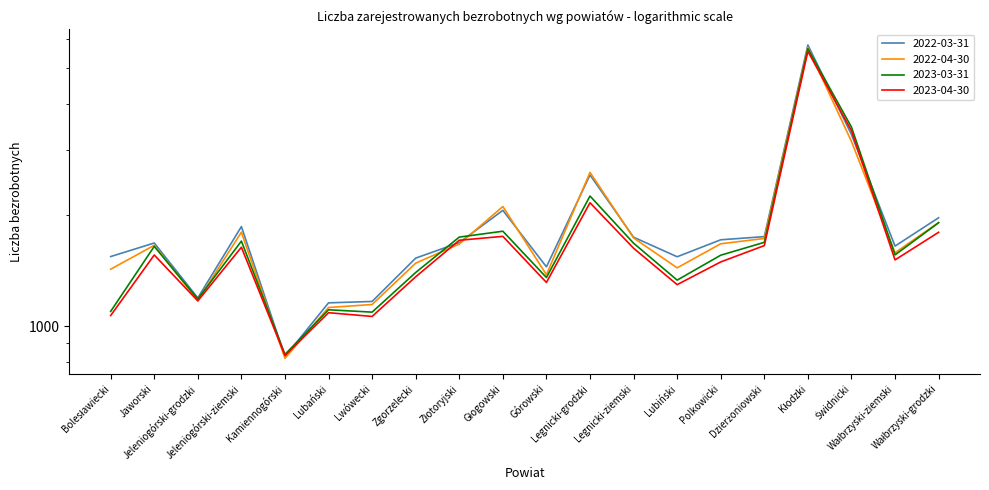

What position from the left is Jeleniogórski-ziemski?

4